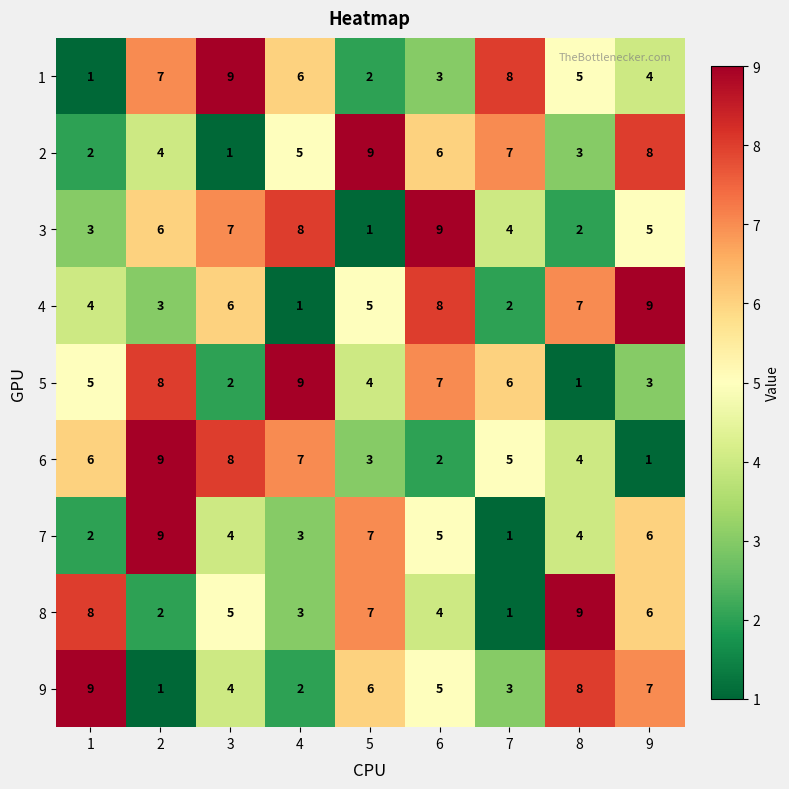

Between 2 and 4, which series saw the biggest shift?

7